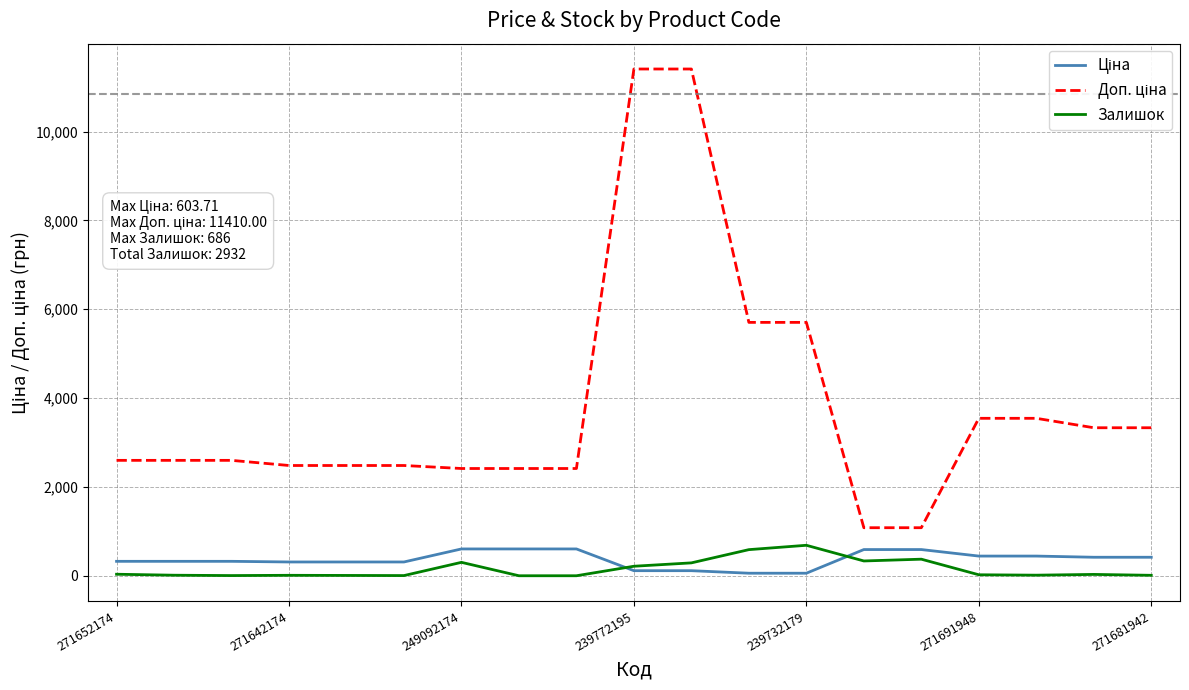

What is the maximum value shown in the chart?

11410.0